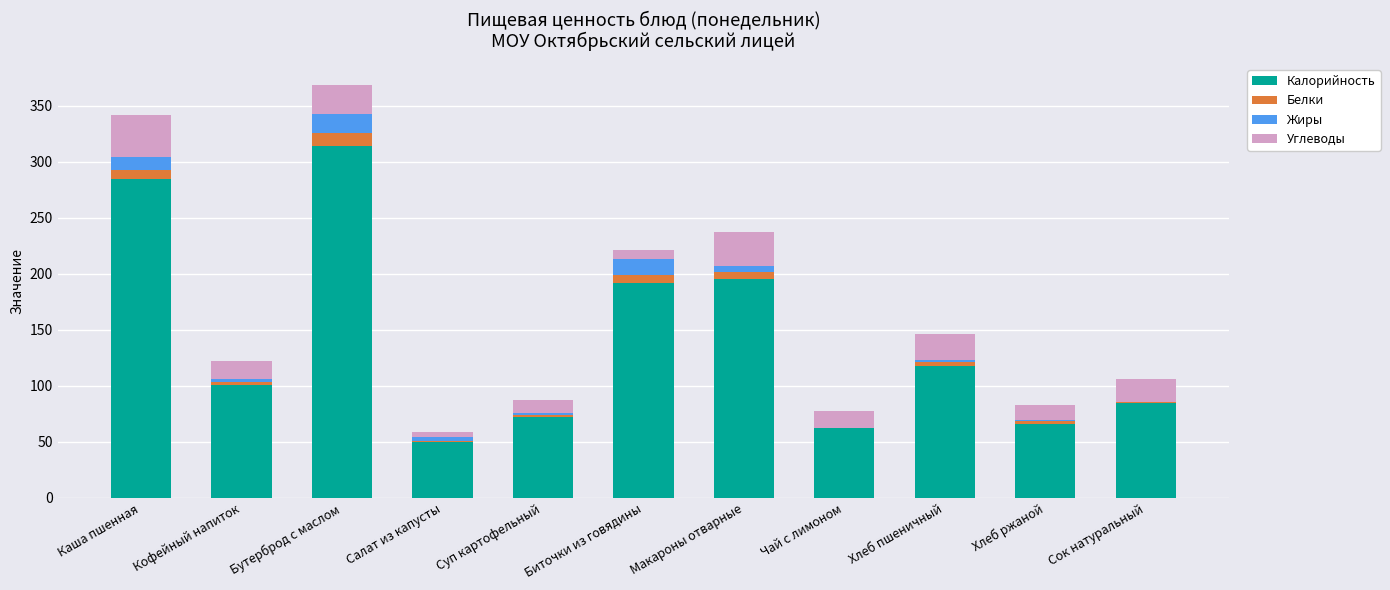

Which category has the highest value in the Калорийность series?

Бутерброд с маслом